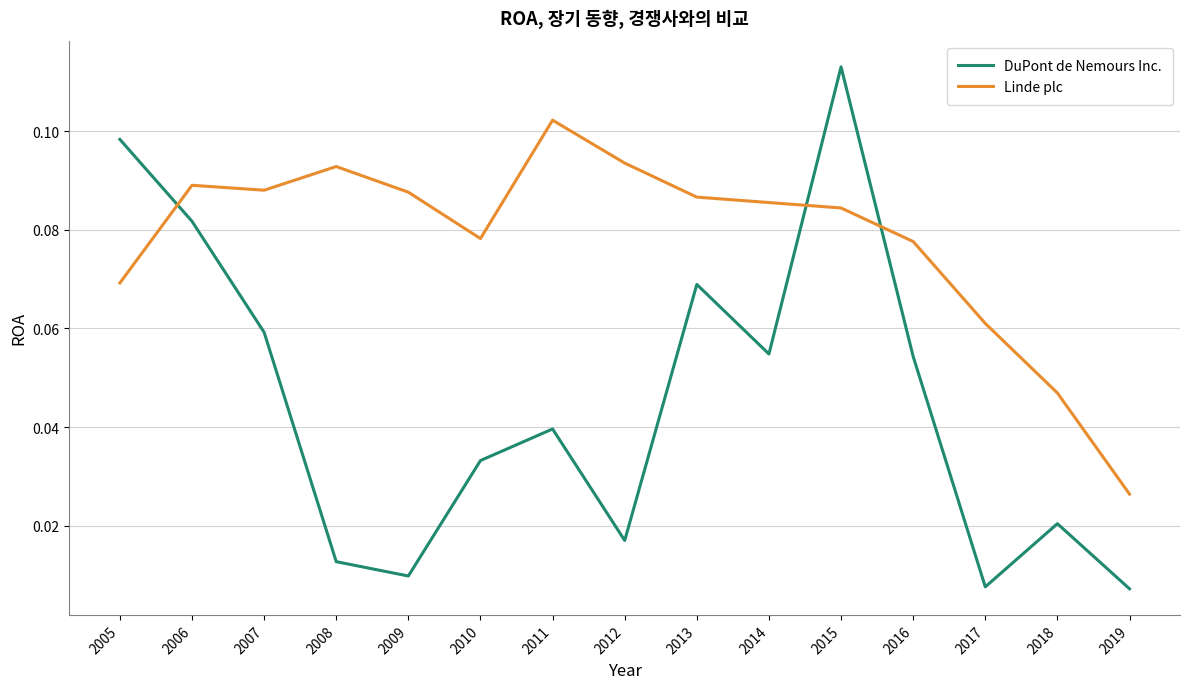

In Linde plc, how many points are lower than both neighbors (excluding endpoints)?

2